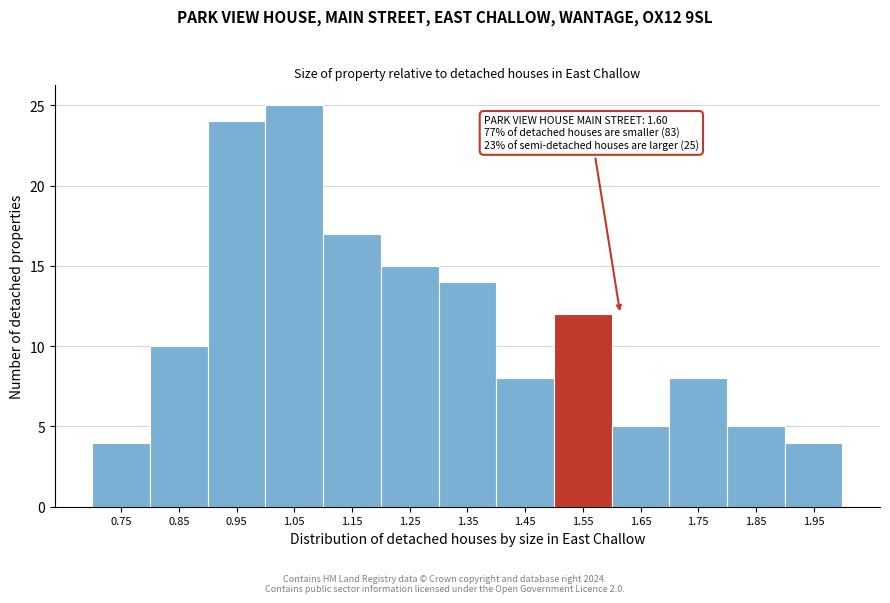

Reading left to right, what are all the values shown in this chart?

4	10	24	25	17	15	14	8	12	5	8	5	4